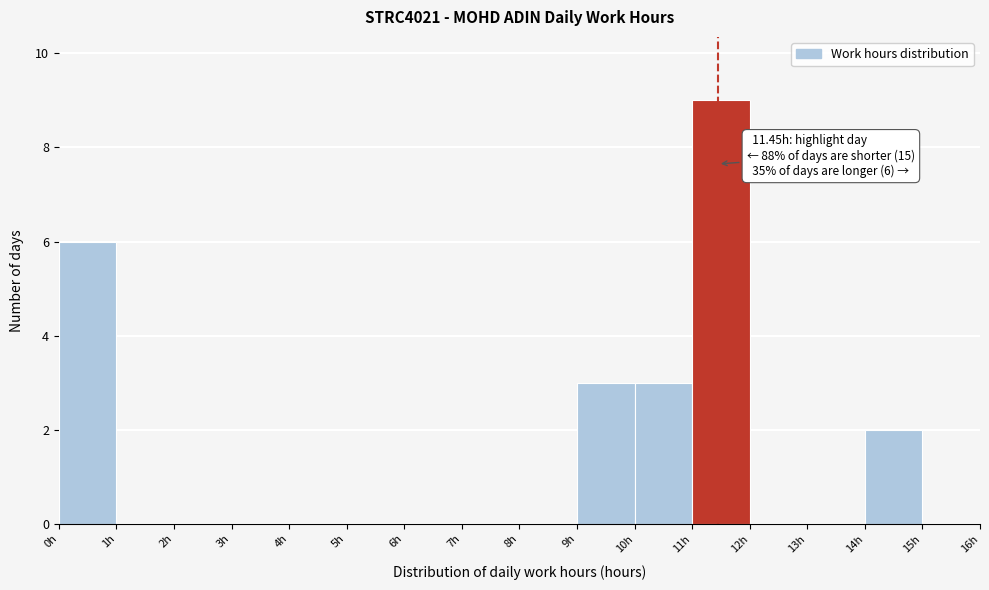

Which range on the x-axis has the tallest bar?

11 to 12